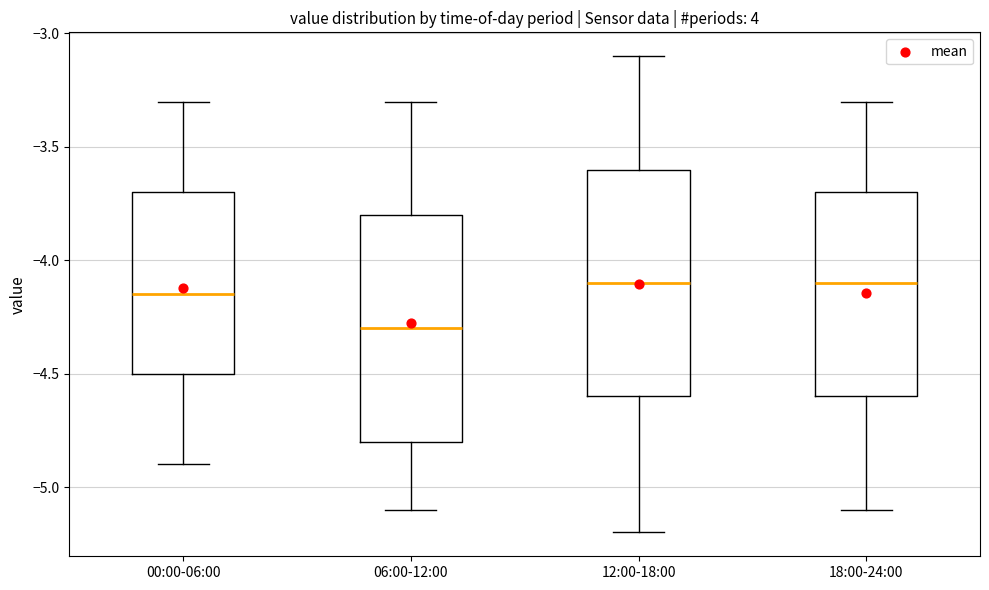

Reading left to right, read every box against the y-axis: the position of its median line, the range the box covers, and the ends of its whiskers. The values are not printed on the chart, so give them approximately, as read against the axis.

00:00-06:00: median -4.15, box -4.50 to -3.70, whiskers -4.90 to -3.30
06:00-12:00: median -4.30, box -4.80 to -3.80, whiskers -5.10 to -3.30
12:00-18:00: median -4.10, box -4.60 to -3.60, whiskers -5.20 to -3.10
18:00-24:00: median -4.10, box -4.60 to -3.70, whiskers -5.10 to -3.30